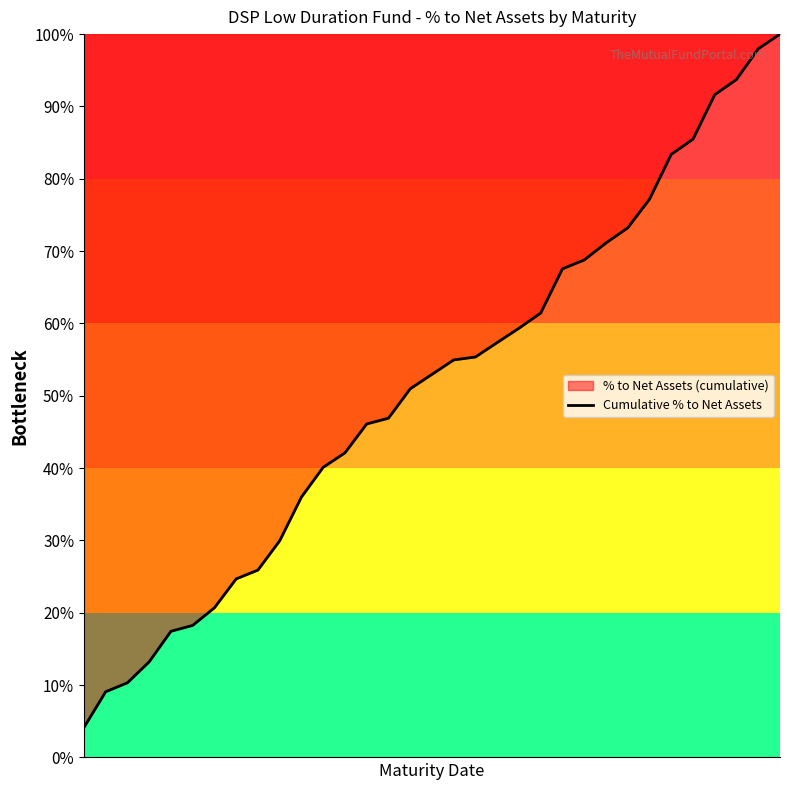

What is the value of the 33rd point from the left?

1.0